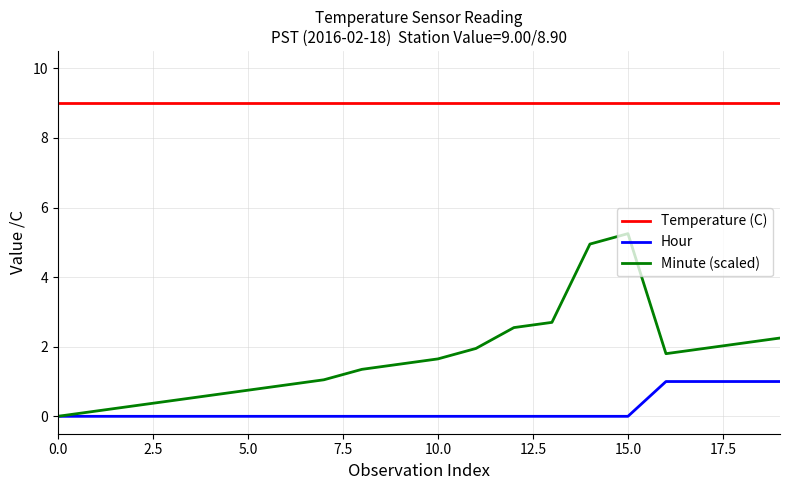

List the series in order of their overall mean, highest first.

Temperature (C), Minute (scaled), Hour